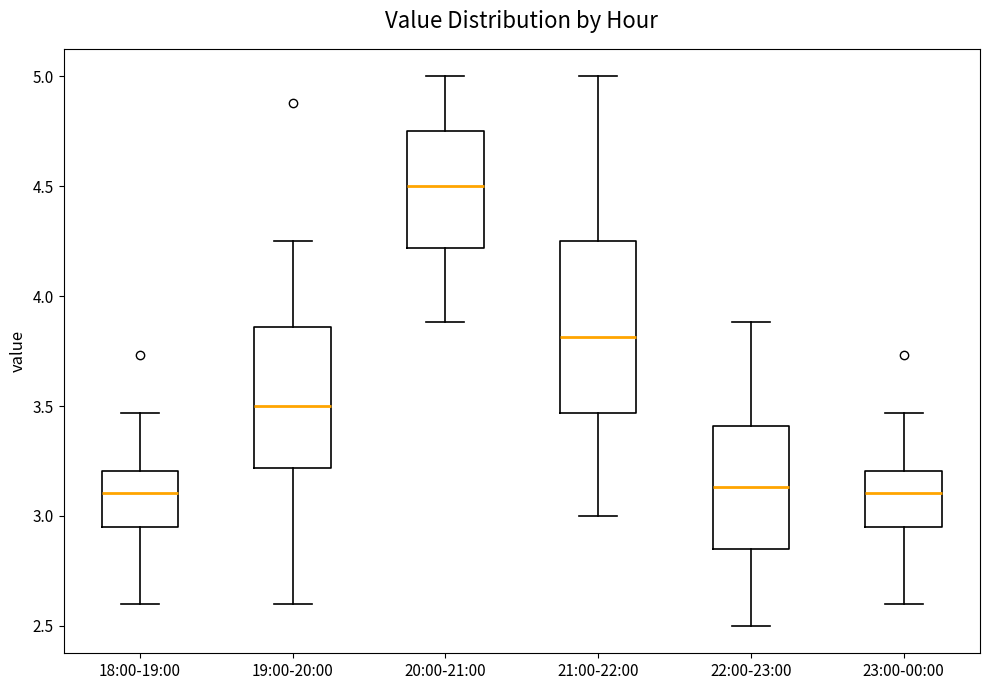

Which box has the highest median line?

20:00-21:00